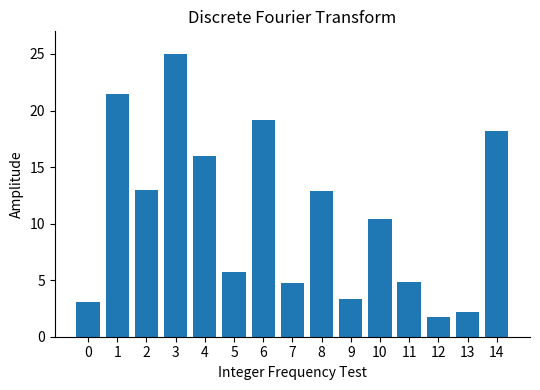

Is it true that the value at 14 is 25.5?

False